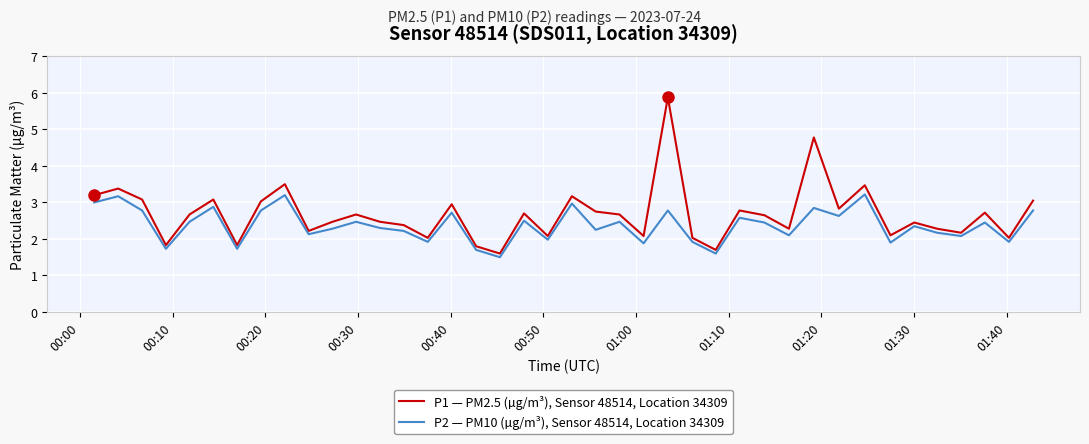

What is the difference between the maximum and minimum values in the P1 — PM2.5 (µg/m³), Sensor 48514, Location 34309 series?

4.3